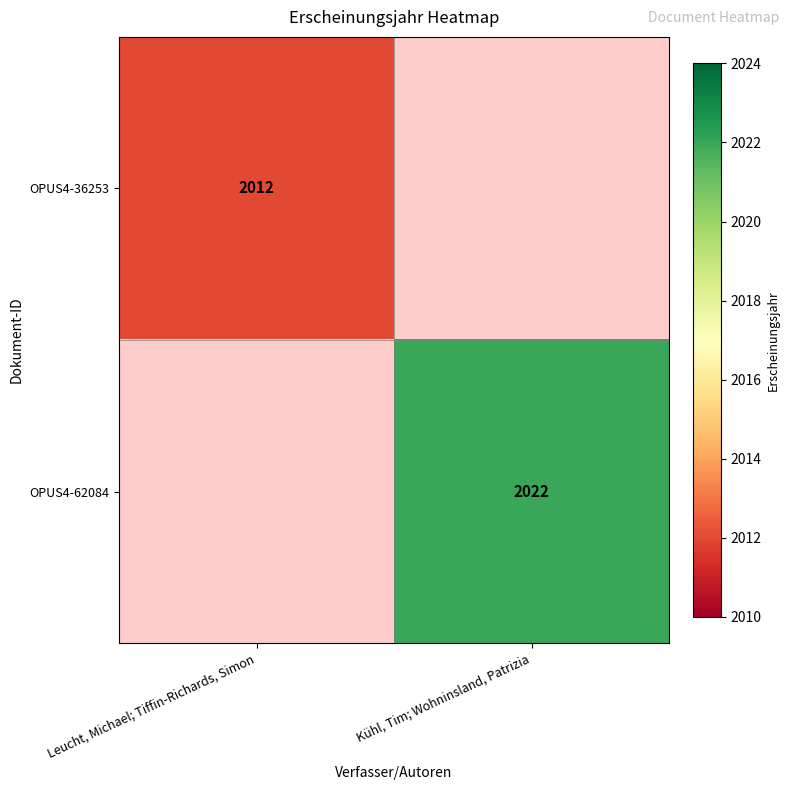

Is the value of OPUS4-36253 at Leucht, Michael; Tiffin-Richards, Simon greater than the value of OPUS4-62084 at Kühl, Tim; Wohninsland, Patrizia?

No